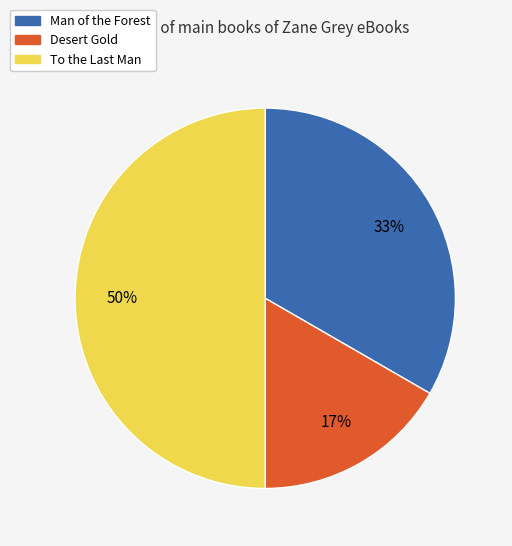

Which slice is the smallest?

Desert Gold